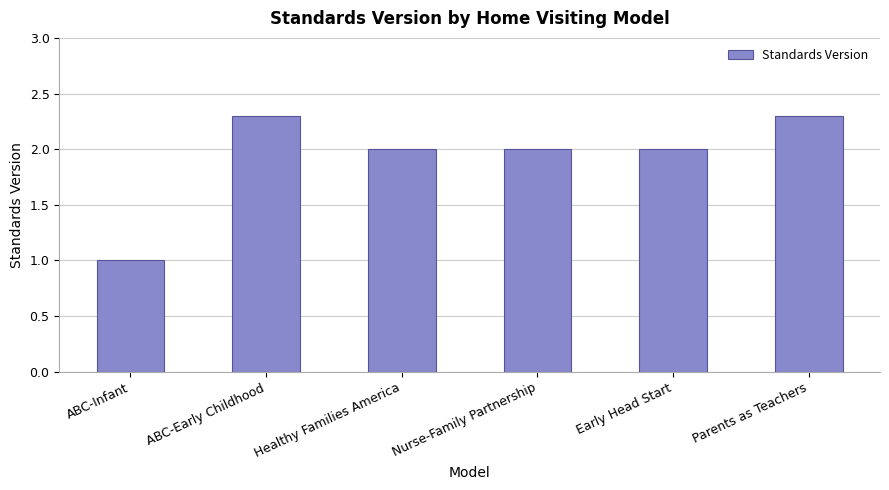

What is the minimum value shown in the chart?

1.0